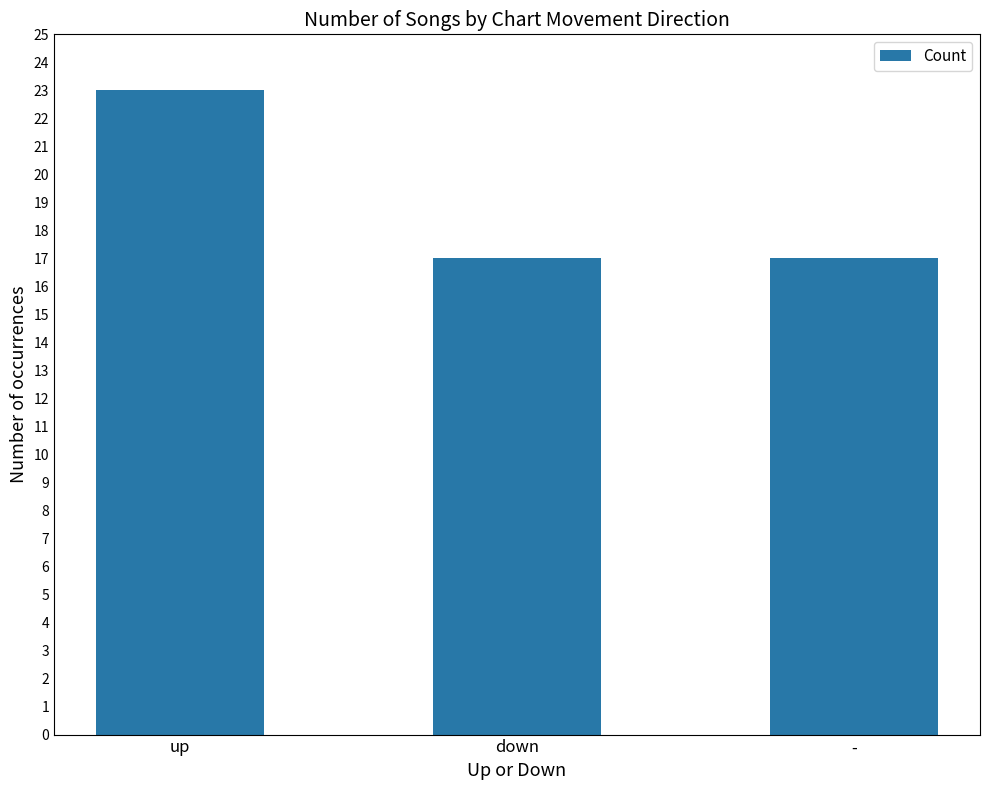

Count the values in the range 17 to 23.

3